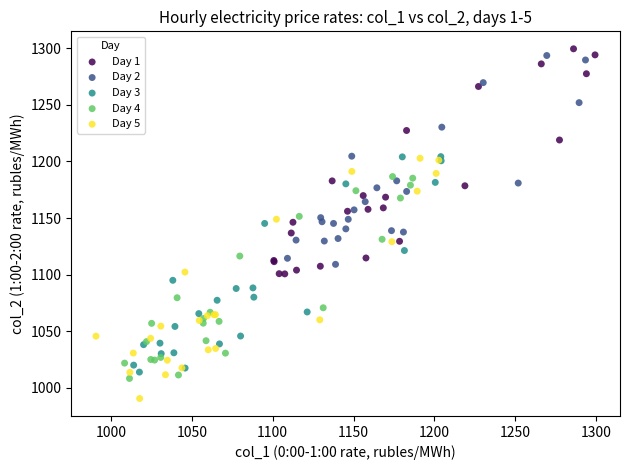

Which series contains the lowest Y value?

Day 5